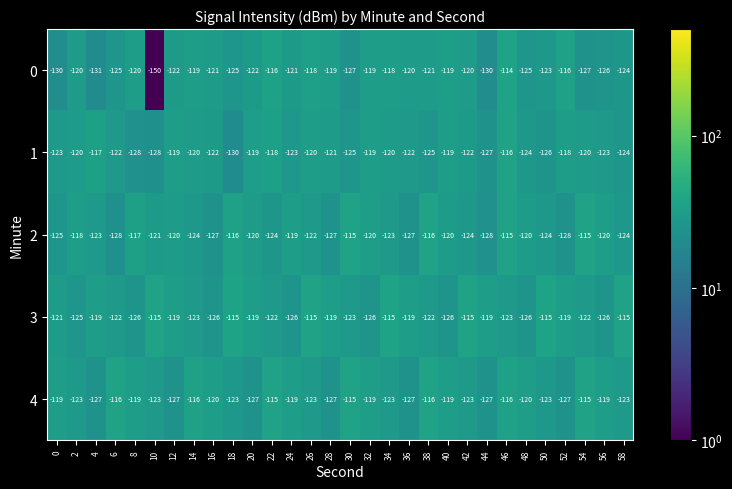

True or false: 0 has a value of -193 at 36.

False